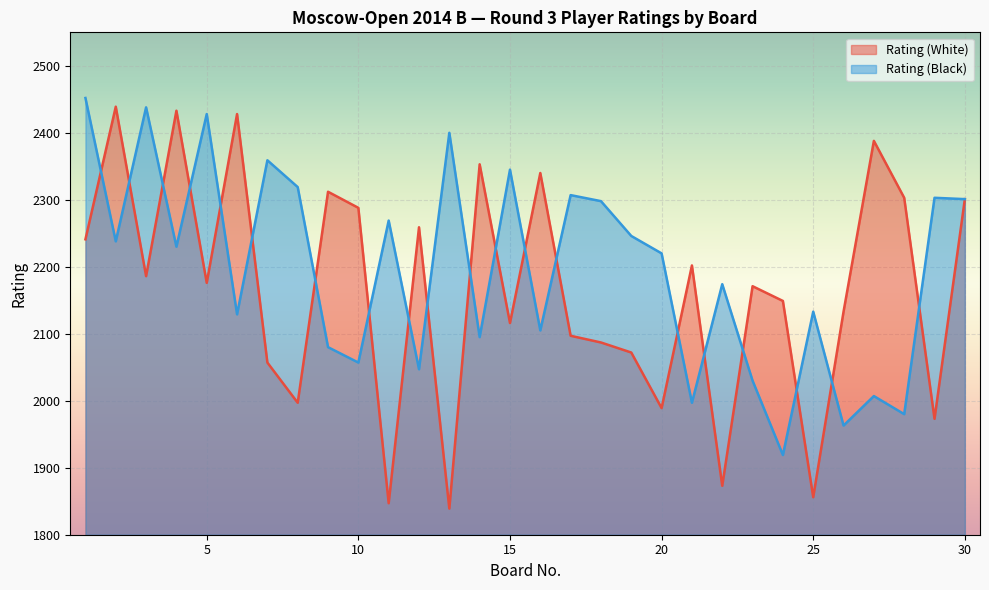

Reading left to right, transcribe all the data shown in this chart.

Rating (White): 2241	2439	2186	2433	2176	2428	2057	1997	2312	2288	1847	2259	1839	2353	2116	2340	2097	2087	2072	1989	2202	1873	2171	2149	1856	2133	2388	2303	1973	2301
Rating (Black): 2452	2238	2438	2230	2428	2129	2359	2319	2080	2057	2269	2047	2400	2095	2345	2105	2307	2298	2246	2220	1997	2174	2030	1919	2133	1963	2007	1980	2303	2301